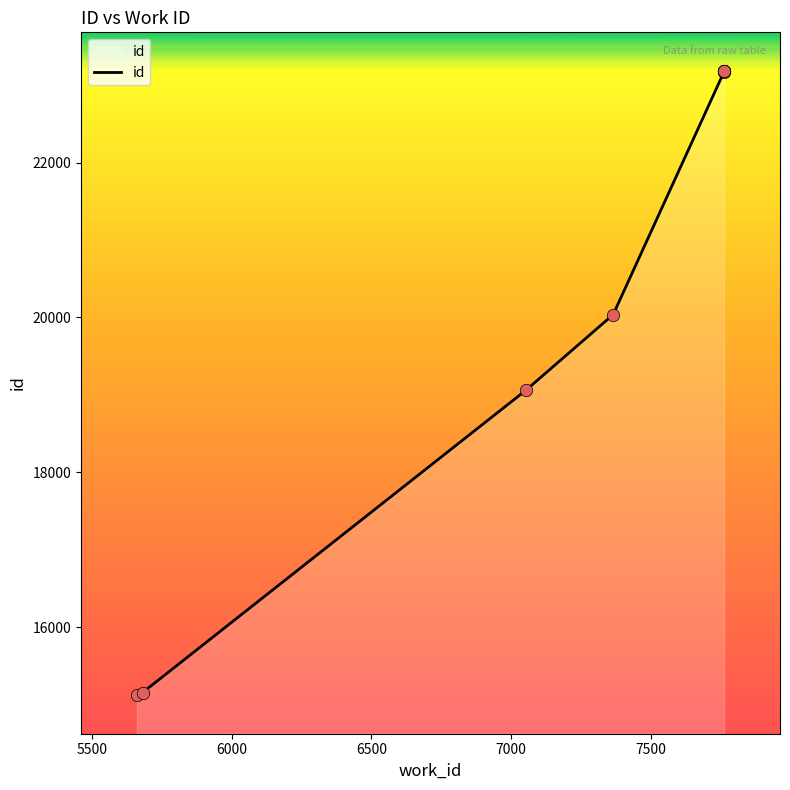

Which has a higher value, 7500 or 6500?

7500